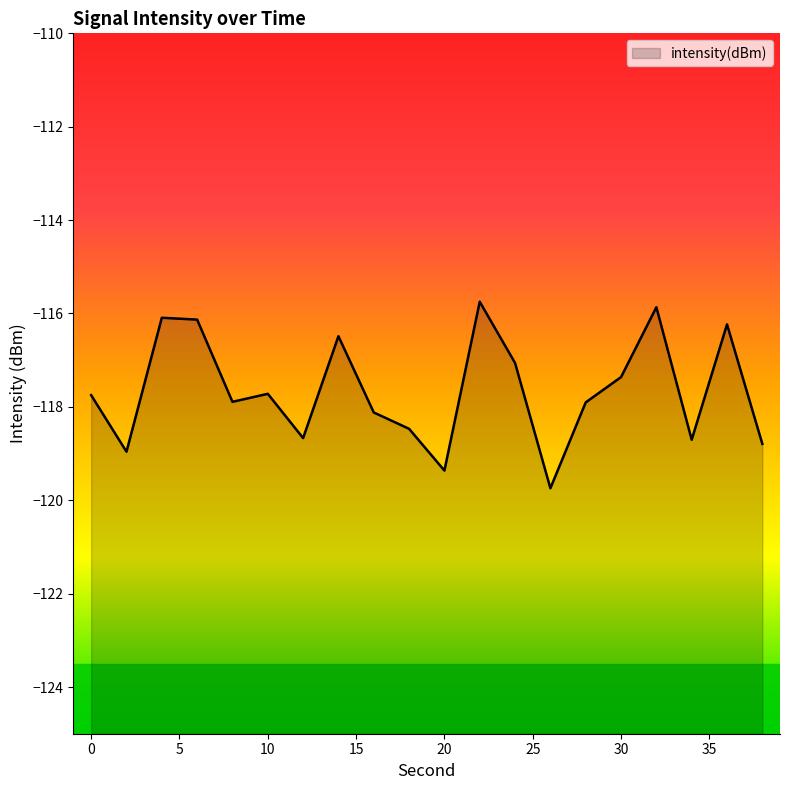

What is the sum of all values?

-2353.1